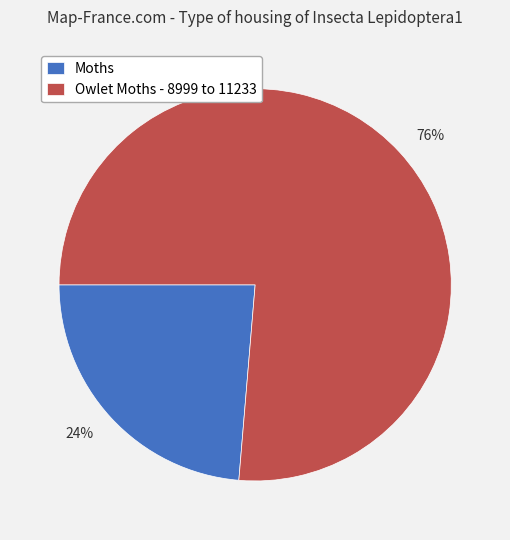

Rank the categories by value from highest to lowest.

Owlet Moths - 8999 to 11233, Moths